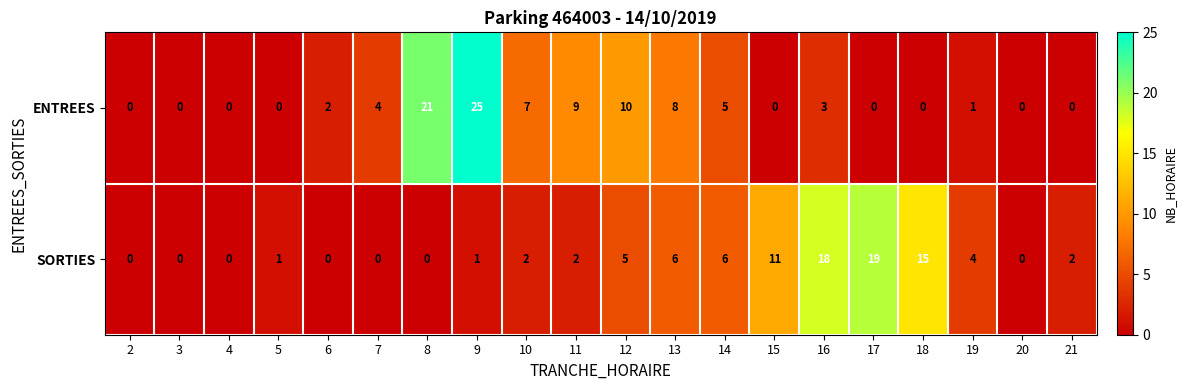

At 11, list the series in order from largest to smallest.

ENTREES, SORTIES